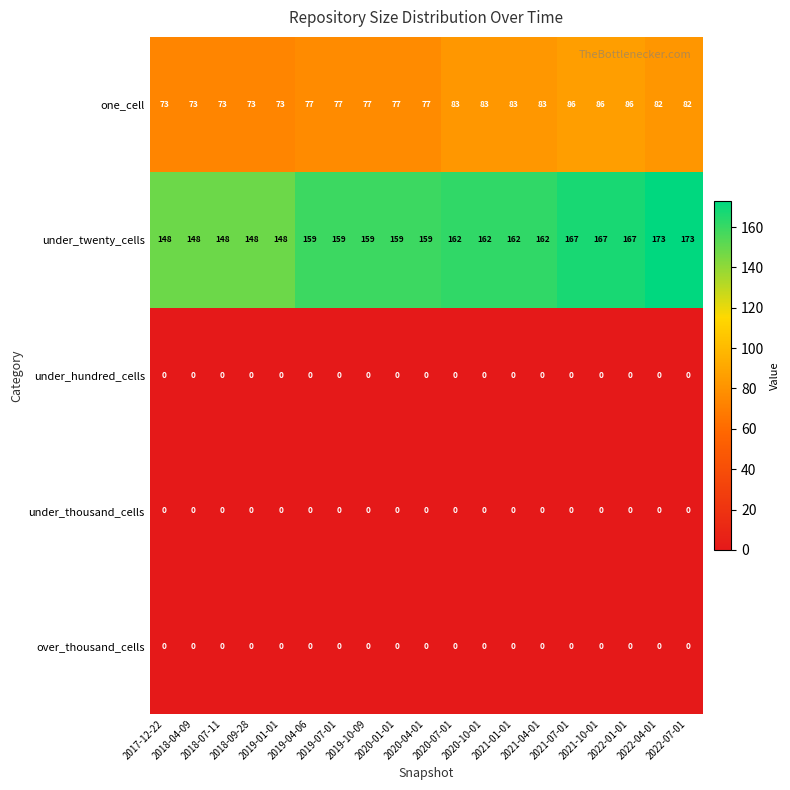

Which series has the largest total across all categories?

under_twenty_cells